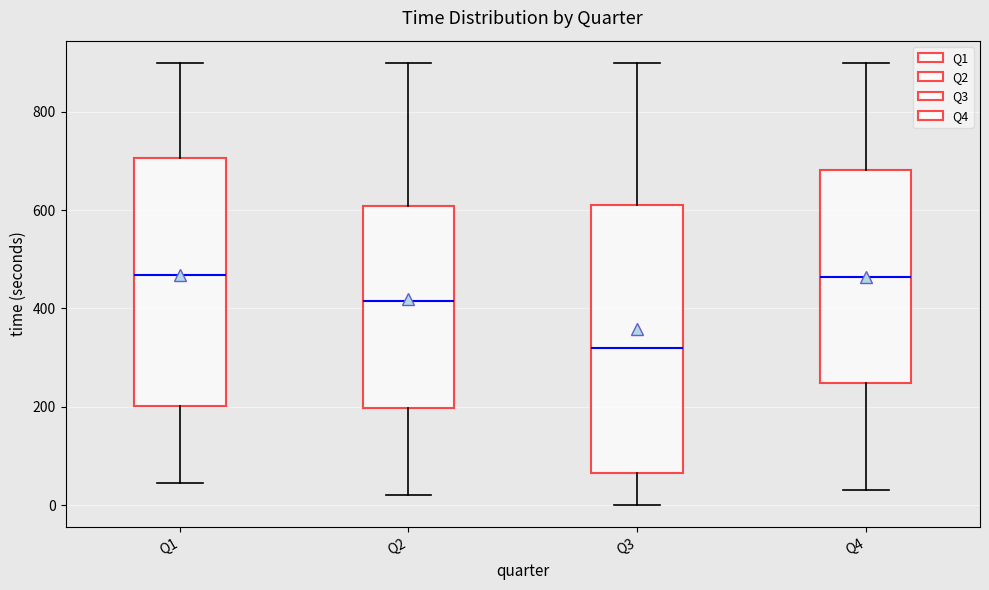

Reading left to right, read every box against the y-axis: the position of its median line, the range the box covers, and the ends of its whiskers. The values are not printed on the chart, so give them approximately, as read against the axis.

Q1: median 460, box 200 to 700, whiskers 40 to 900
Q2: median 420, box 200 to 600, whiskers 20 to 900
Q3: median 320, box 60 to 620, whiskers 0 to 900
Q4: median 460, box 240 to 680, whiskers 40 to 900